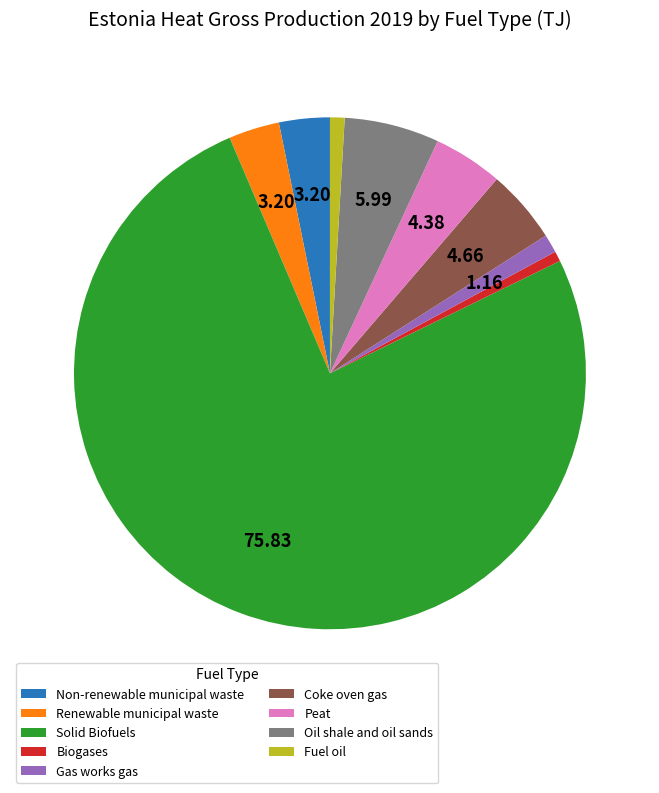

What is the majority slice?

Solid Biofuels